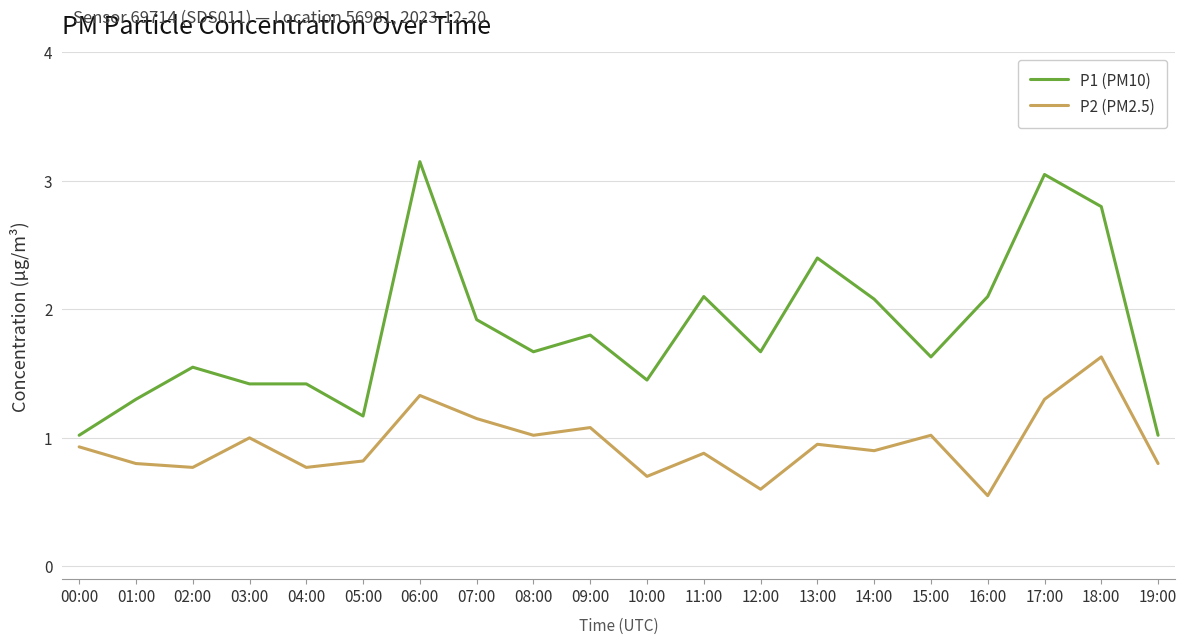

True or false: P2 (PM2.5) and P1 (PM10) intersect in this chart.

False